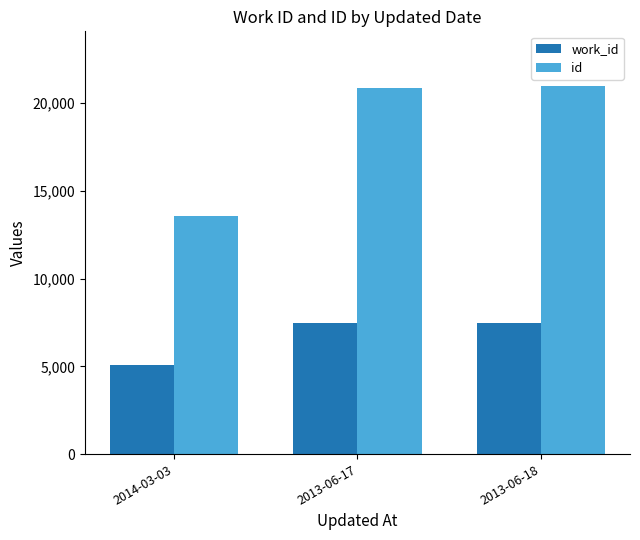

What is the total value across all series at 2014-03-03?

18646